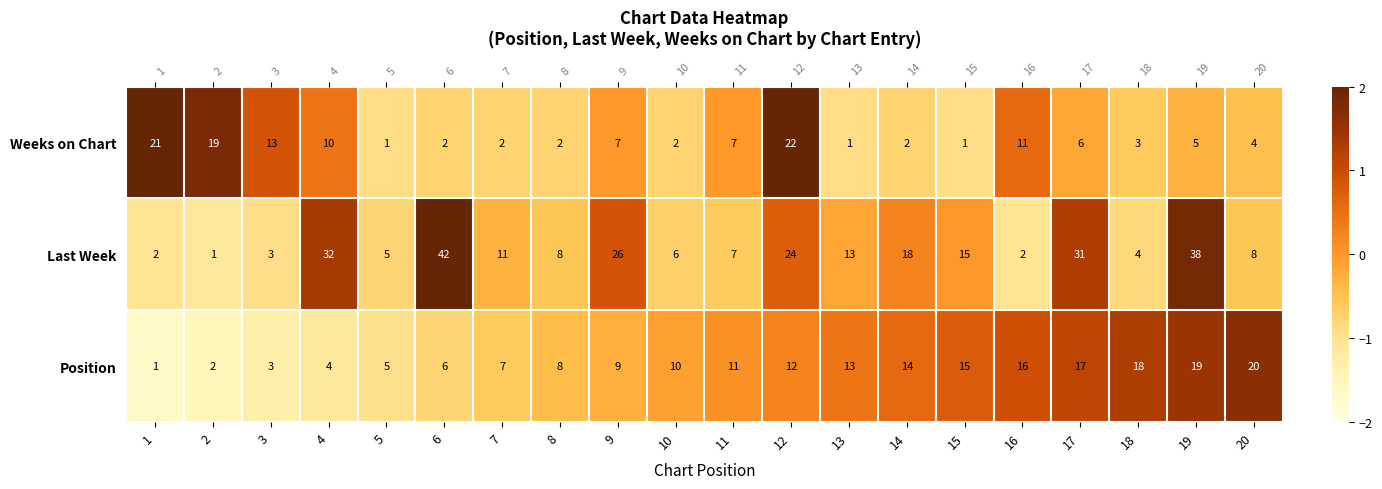

The value of Position at 3 is -2.3. True or false?

False